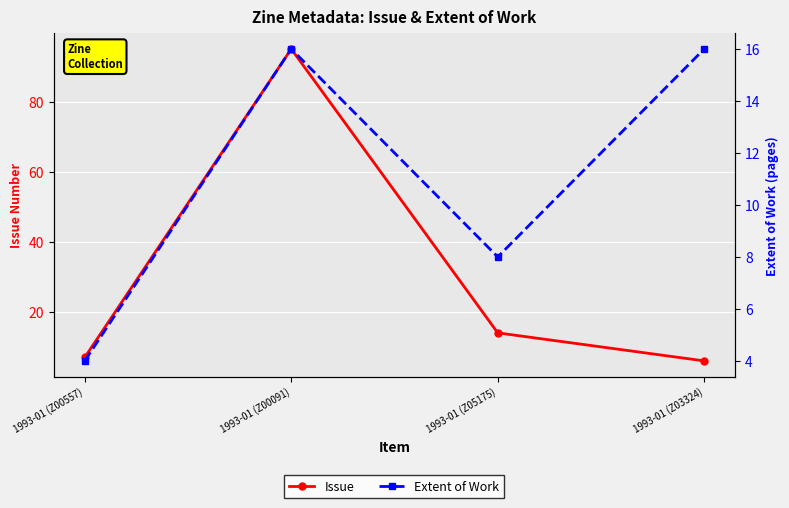

True or false: Issue has more than 1 interior local peaks.

False